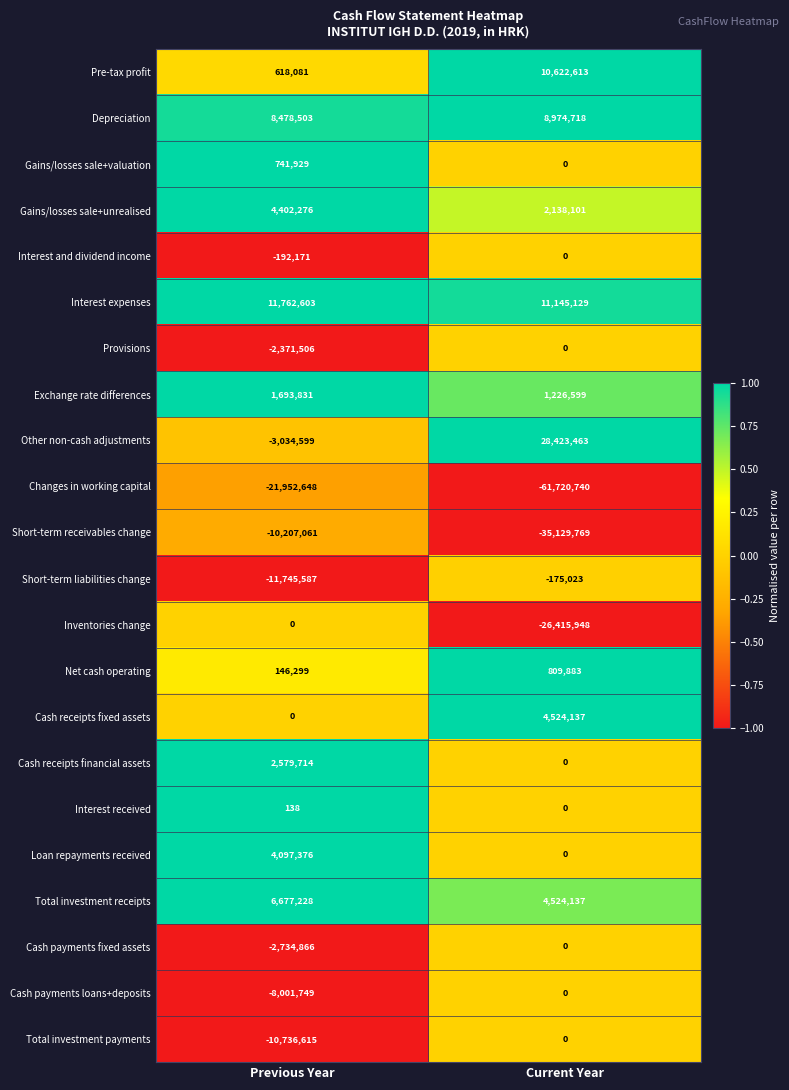

Which series has the widest spread of values?

Changes in working capital